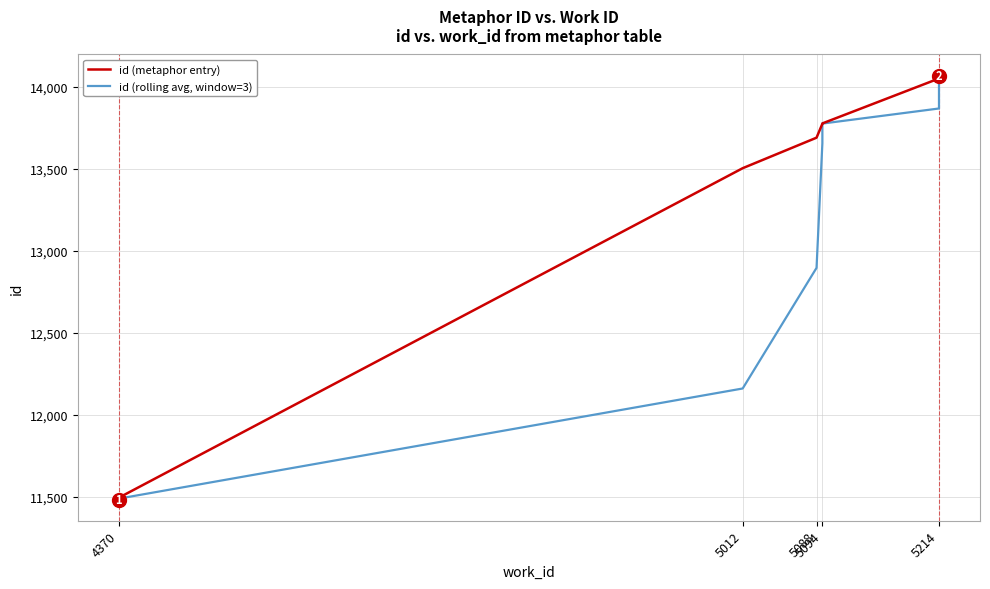

What is the highest value of the id (rolling avg, window=3) series?

14055.0